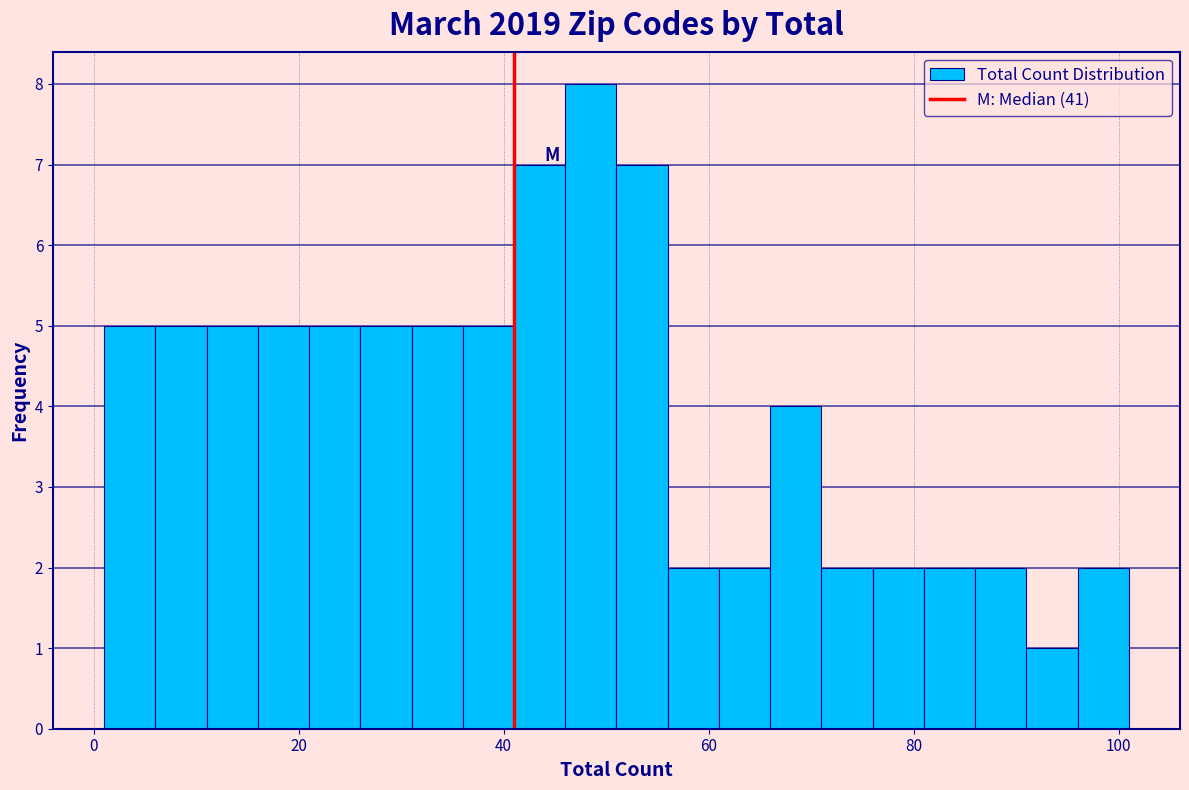

Around what value on the x-axis is the tallest bar? Give the approximate position of its centre, as read against the axis.

48